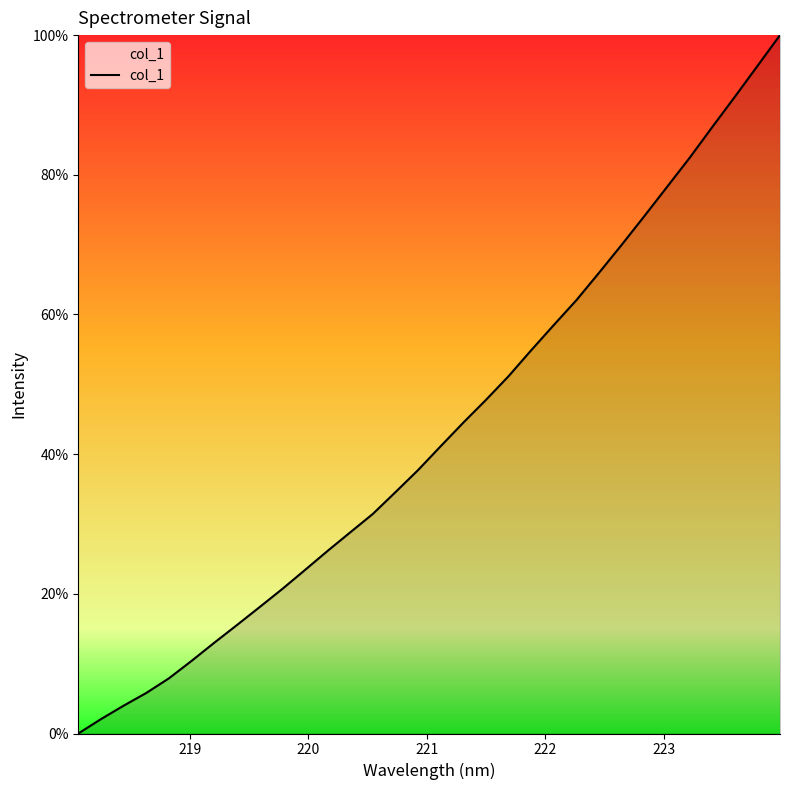

What is the greatest value displayed?

100.0